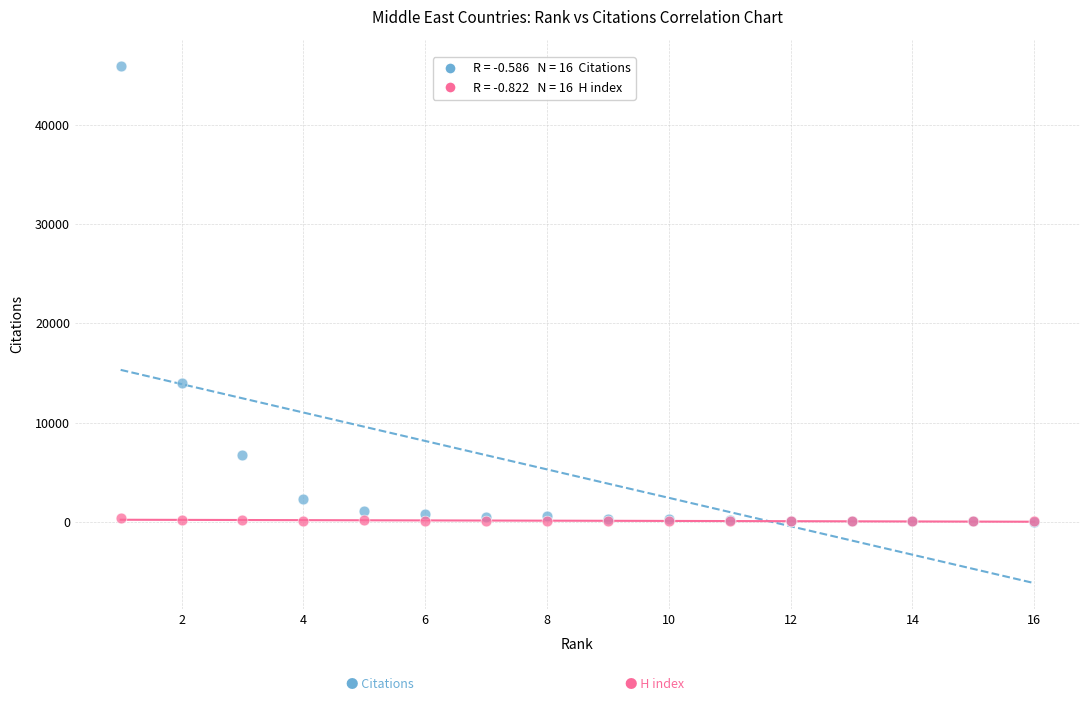

Across all series, what Y value is closest to 23015?

14034